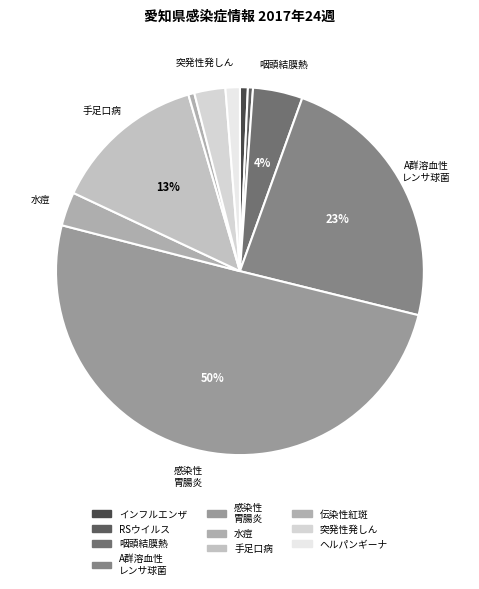

What is the largest slice in the pie chart?

感染性胃腸炎